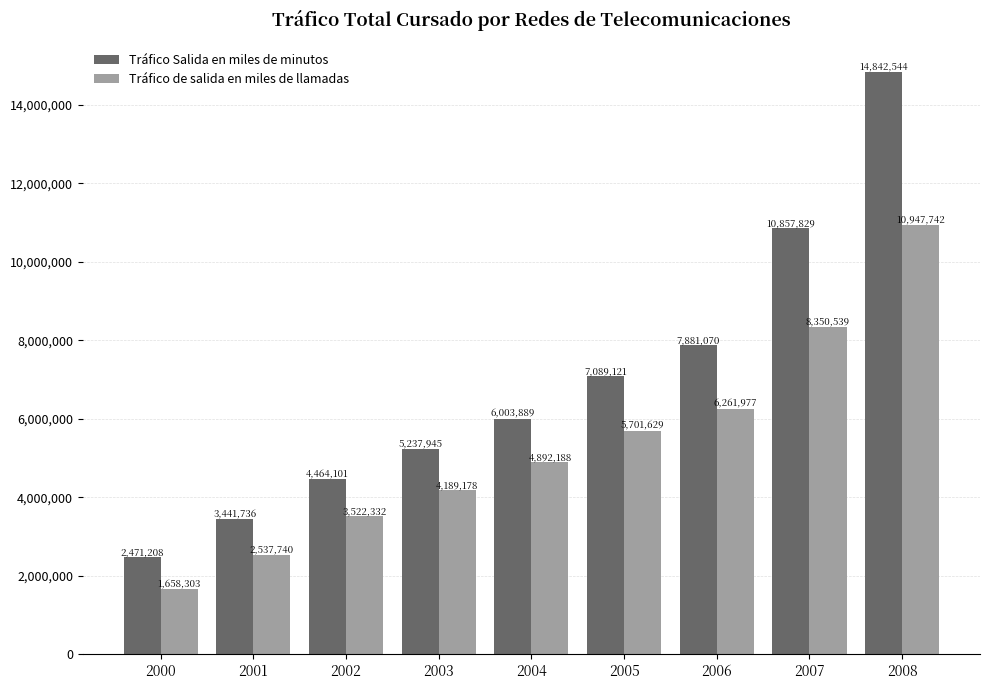

What is the maximum value shown in the chart?

14842545.0